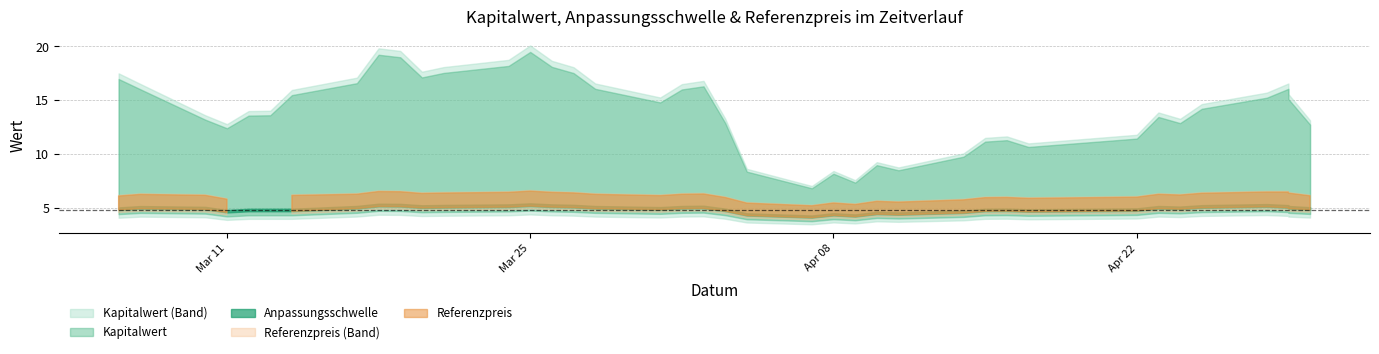

Which label corresponds to the largest value in the chart?

25